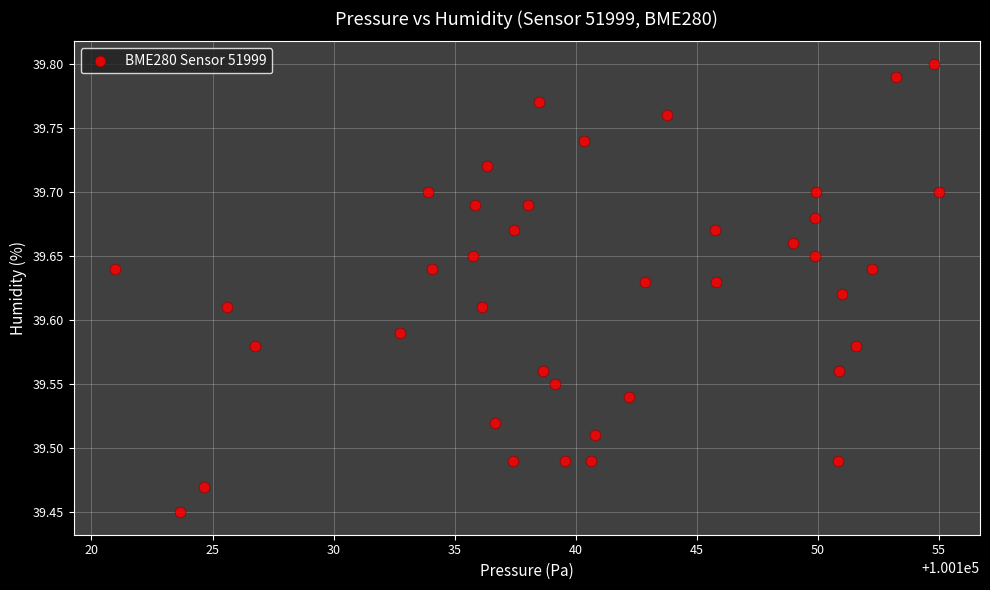

How many points are shown in the scatter plot?

40